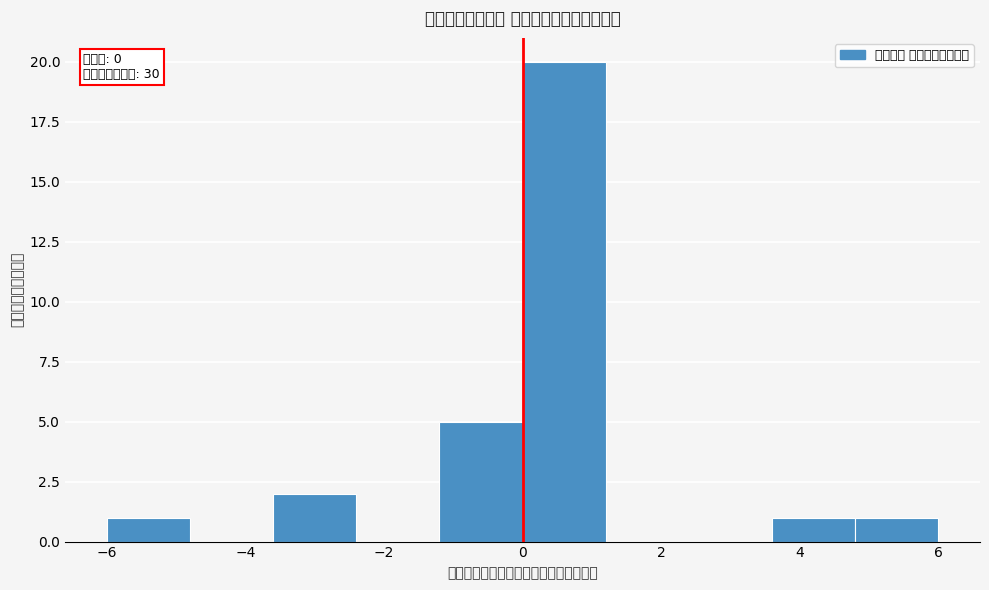

Which range on the x-axis has the tallest bar?

0.0 to 1.2